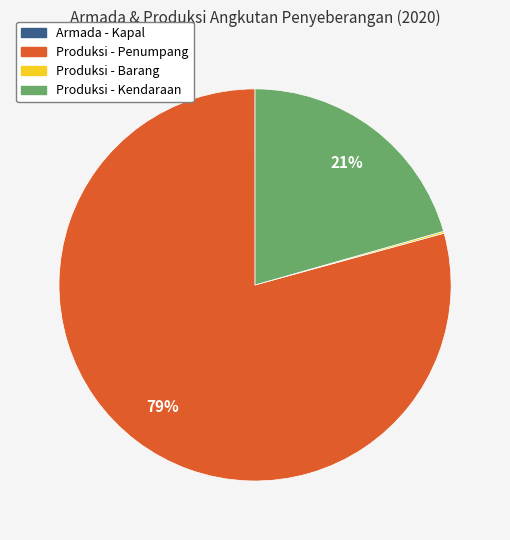

To the nearest percent, what is the difference between the largest and smallest slice percentages?

79%